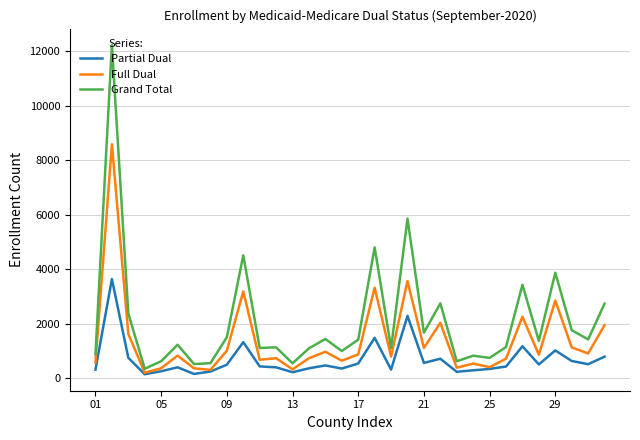

What is the maximum value shown in the chart?

12233